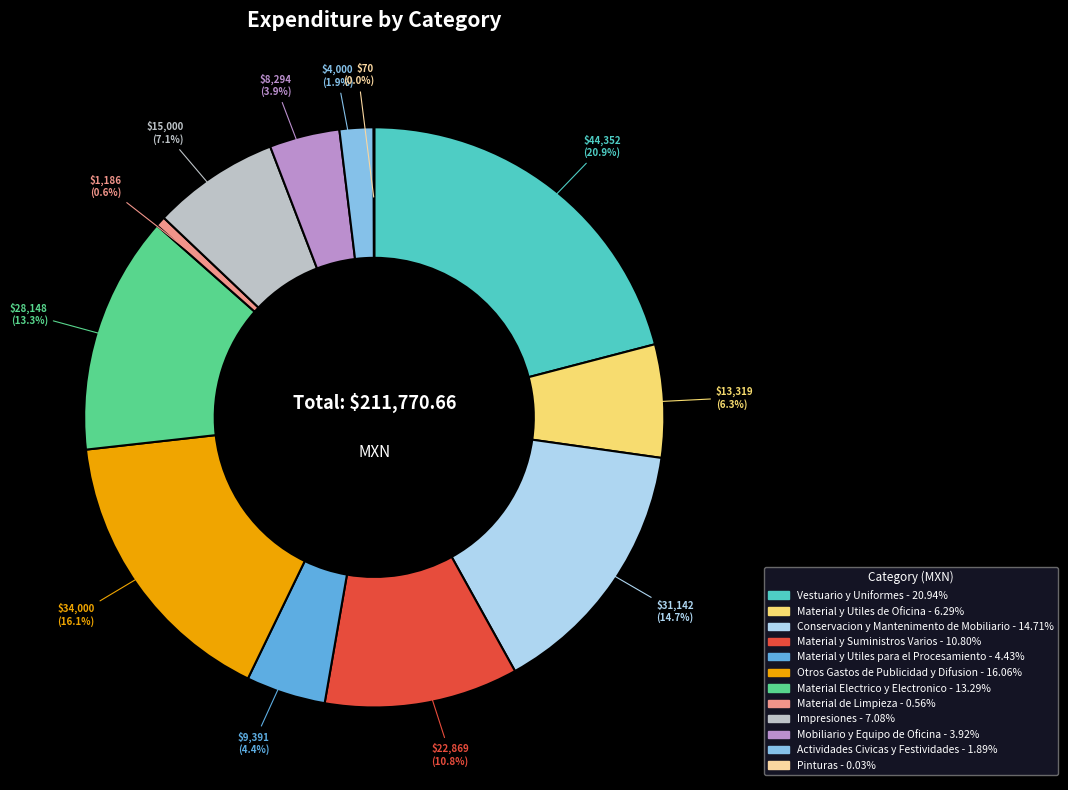

What percentage is the Actividades Civicas y Festividades slice, to the nearest percent?

2%